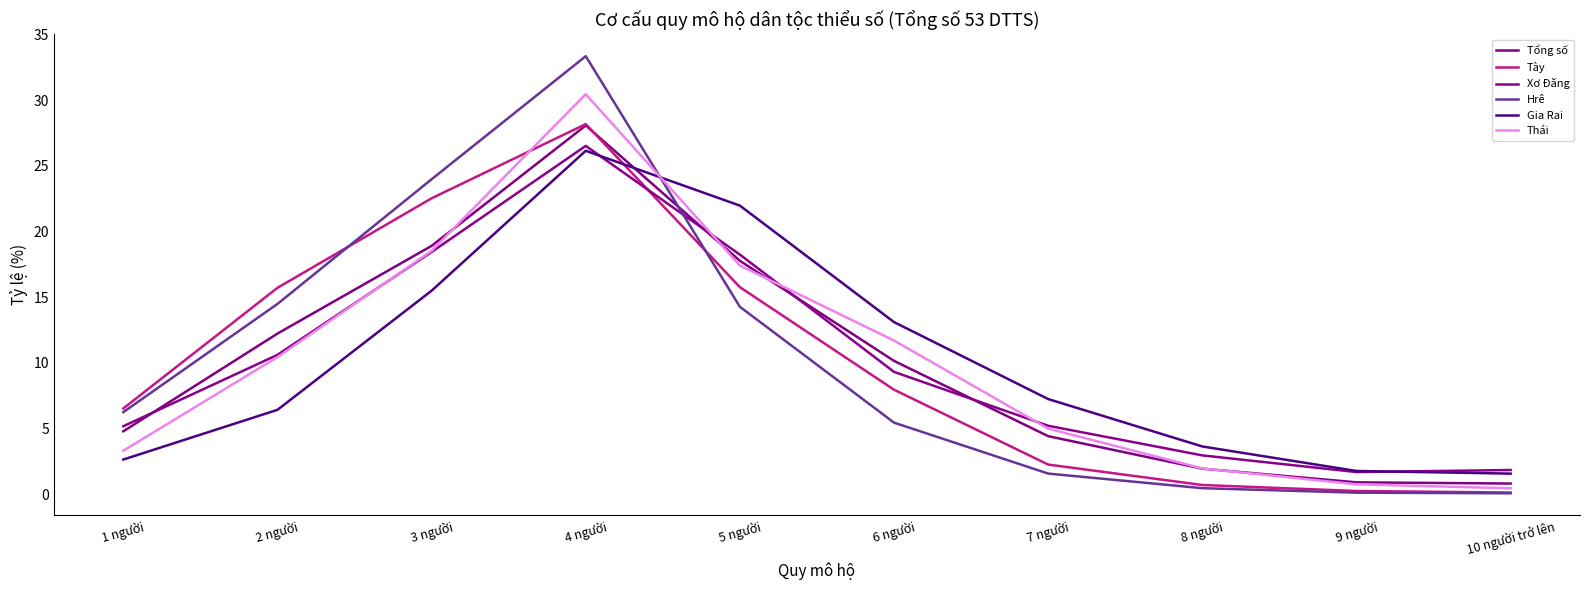

What is the maximum value for Xơ Đăng?

26.5